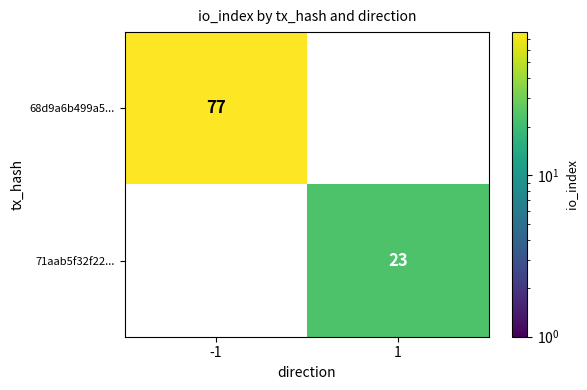

Which category has the highest value across all series?

-1